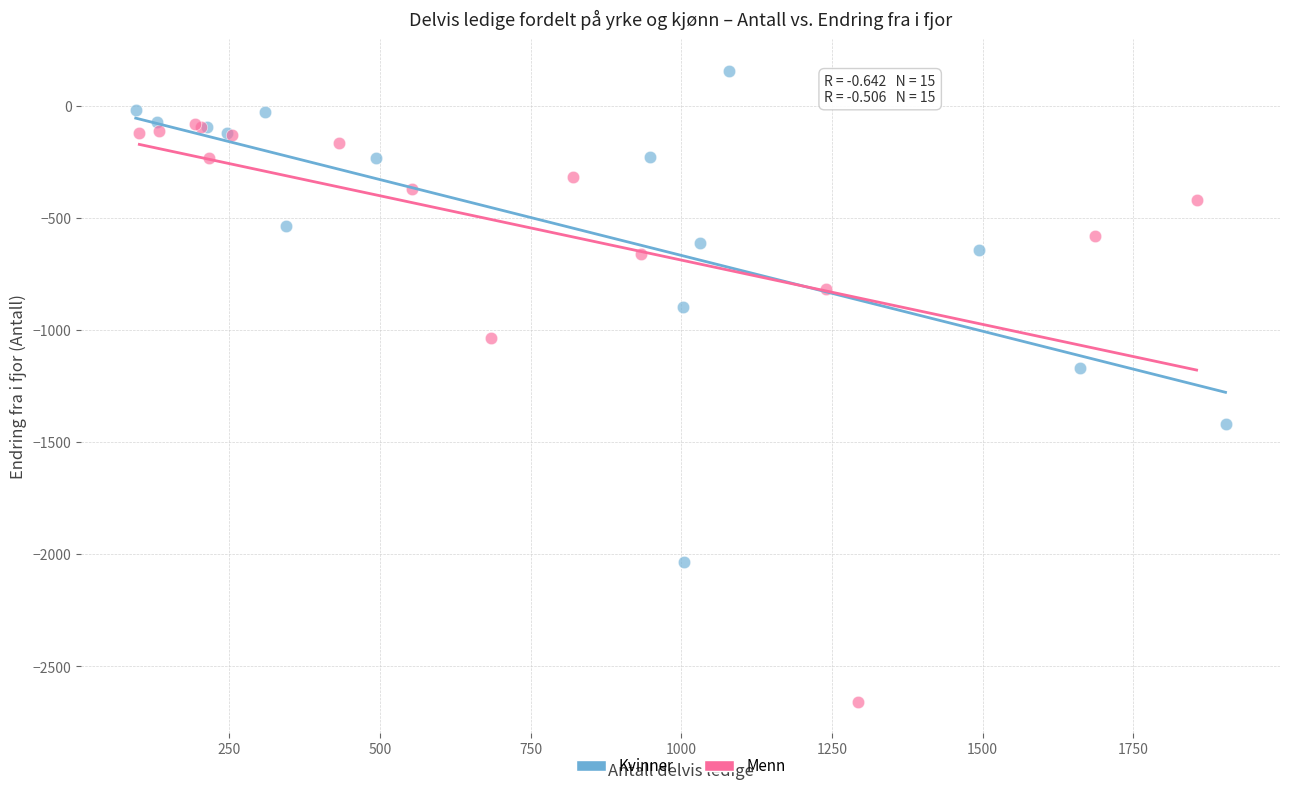

Which series reaches the minimum Y coordinate?

Menn